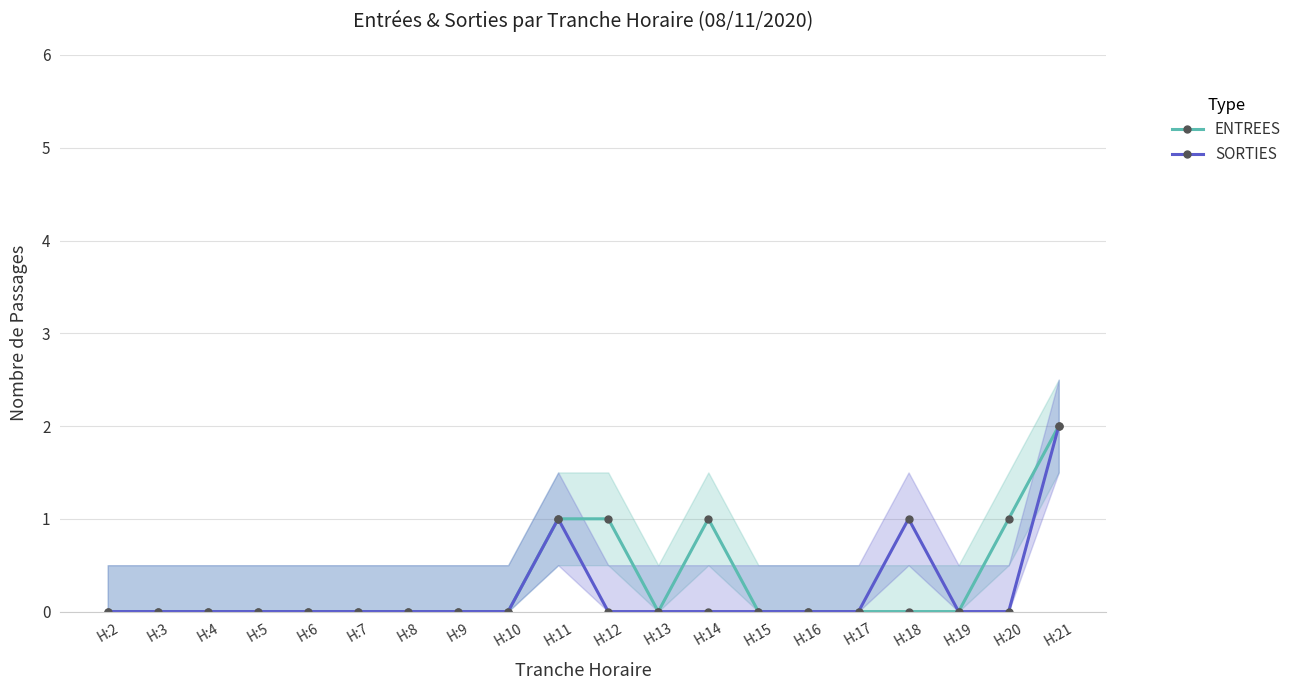

List the series in order of their overall mean, lowest first.

SORTIES, ENTREES